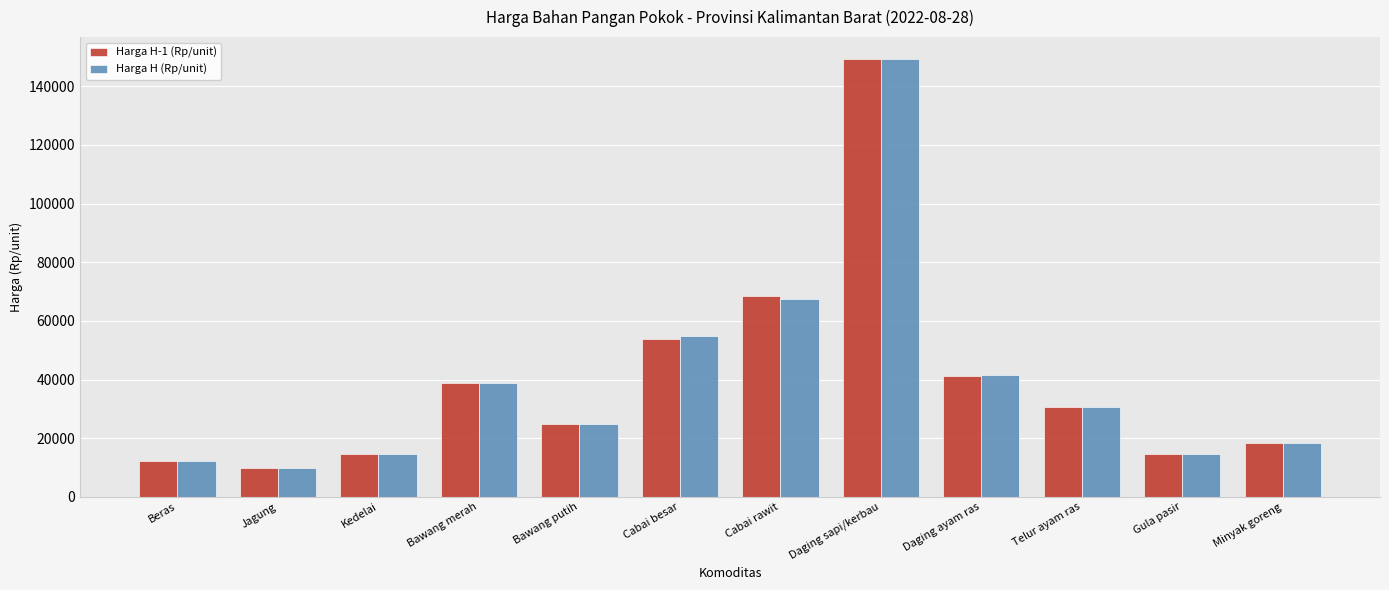

What is the minimum value shown in the chart?

10000